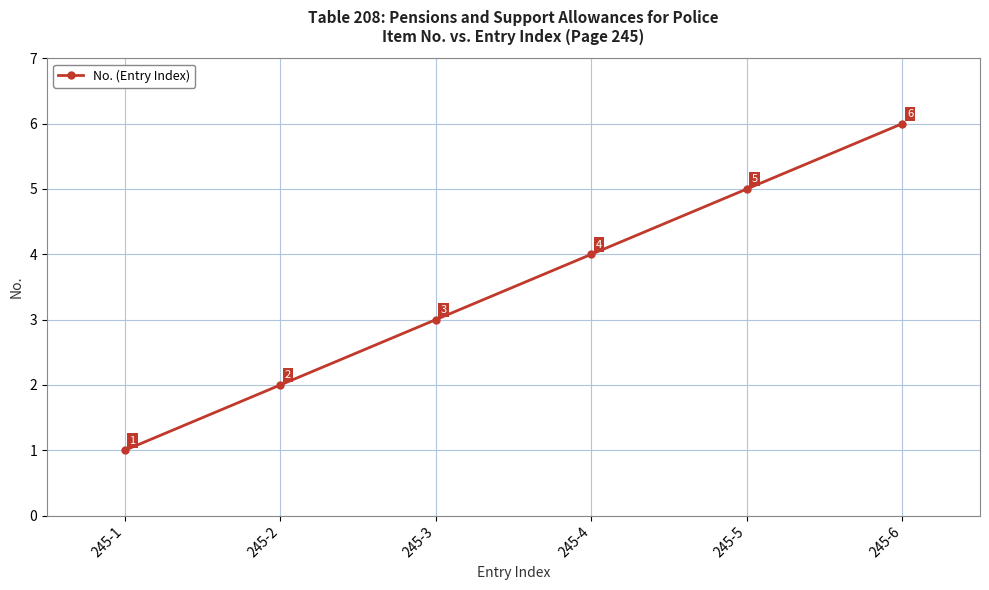

Rank the categories by value from lowest to highest.

245-1, 245-2, 245-3, 245-4, 245-5, 245-6